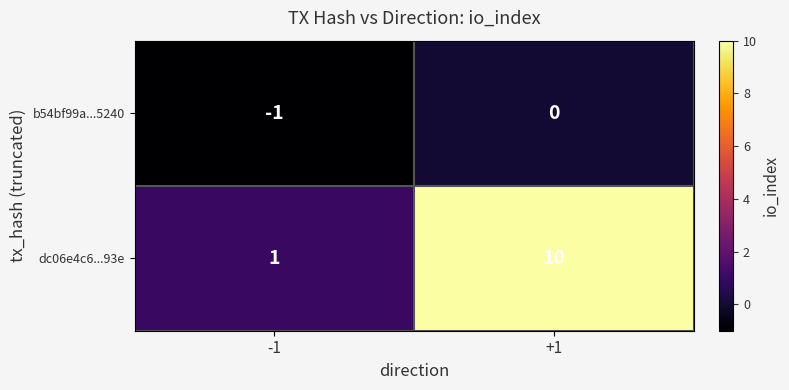

Which category has the highest value across all series?

+1